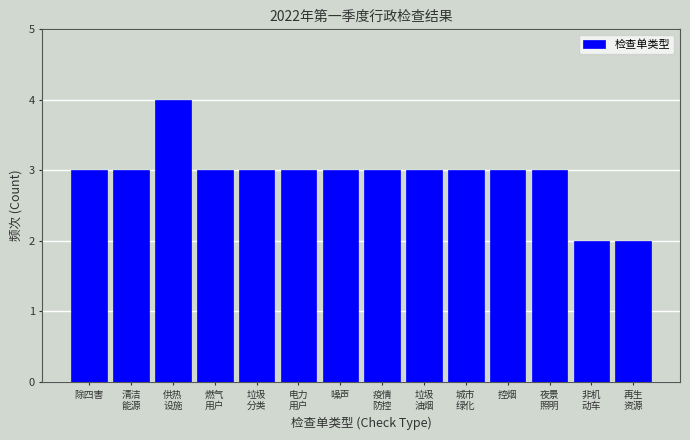

Reading left to right, what are all the values shown in this chart?

3	3	4	3	3	3	3	3	3	3	3	3	2	2